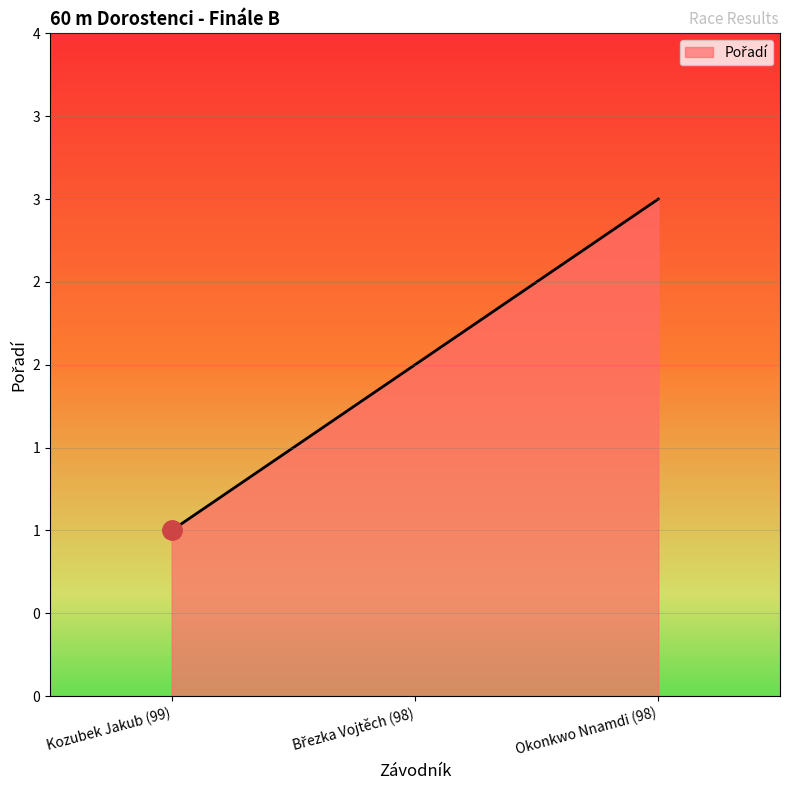

True or false: the data shows 1 at Březka Vojtěch (98).

False